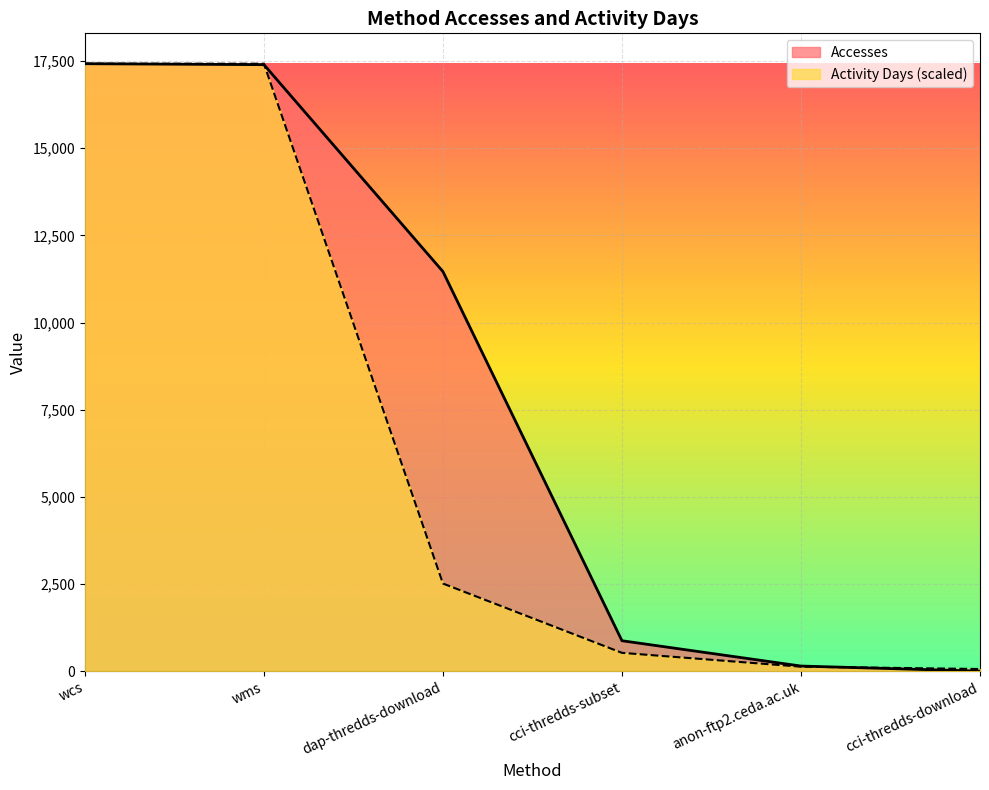

How many intersections are there between Accesses and Activity Days?

2